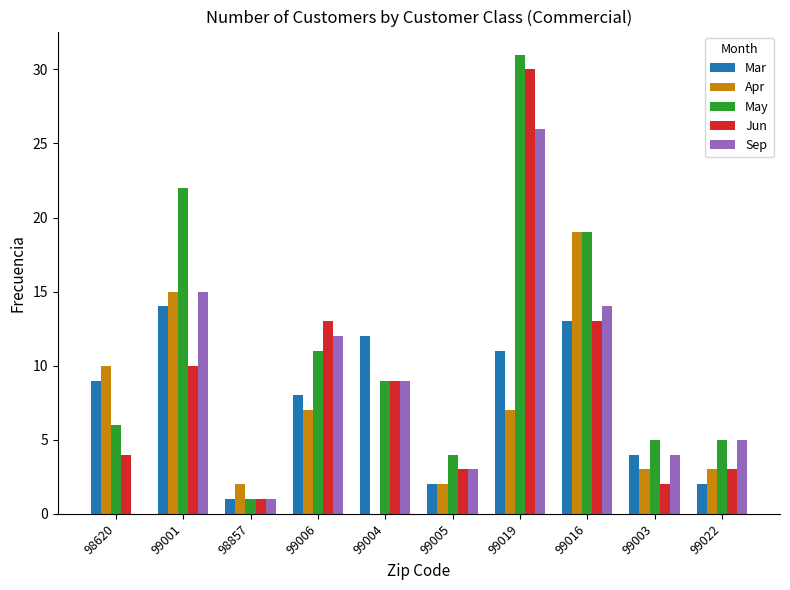

The Jun series shows 20 at 99016. True or false?

False